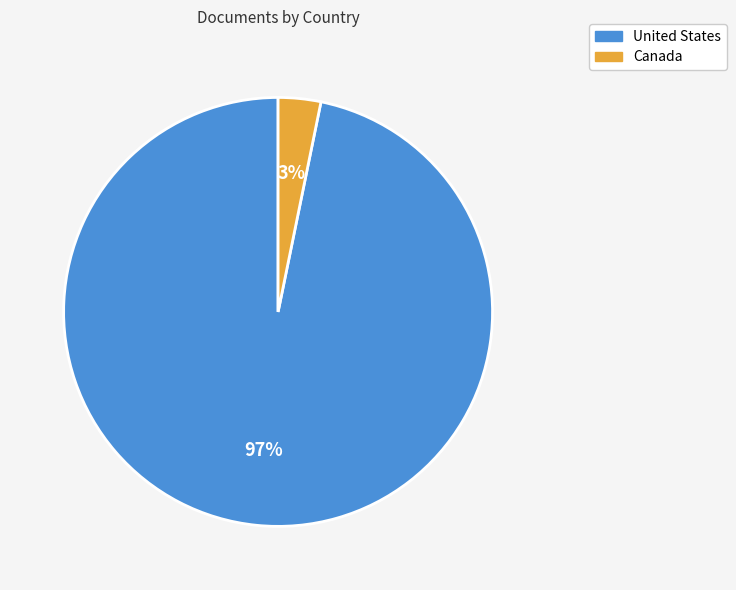

Combined, do Canada and United States account for over 50%?

Yes